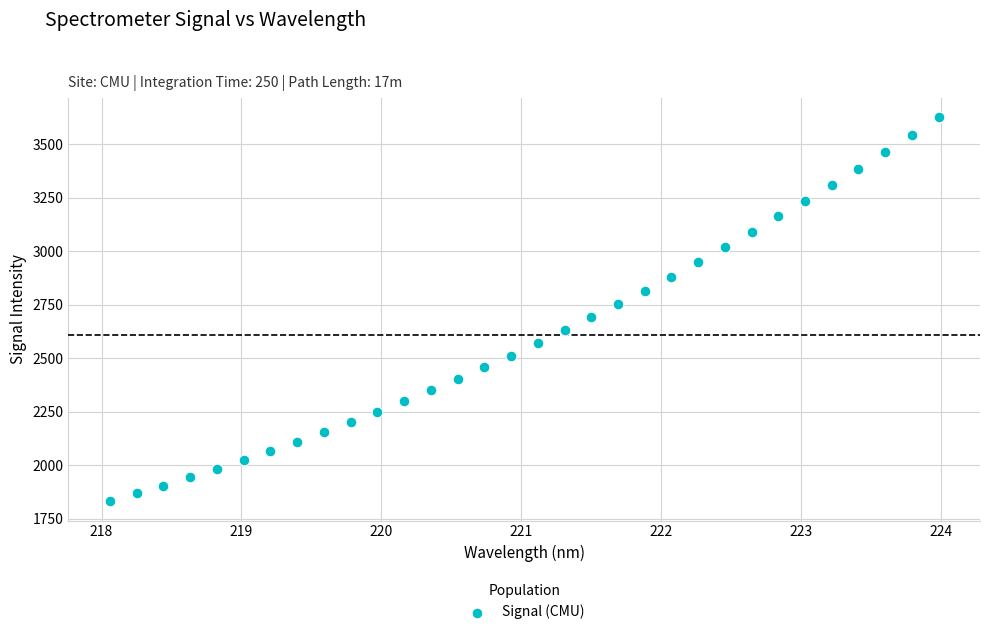

What is the range of Y values (max minus min)?

1794.4